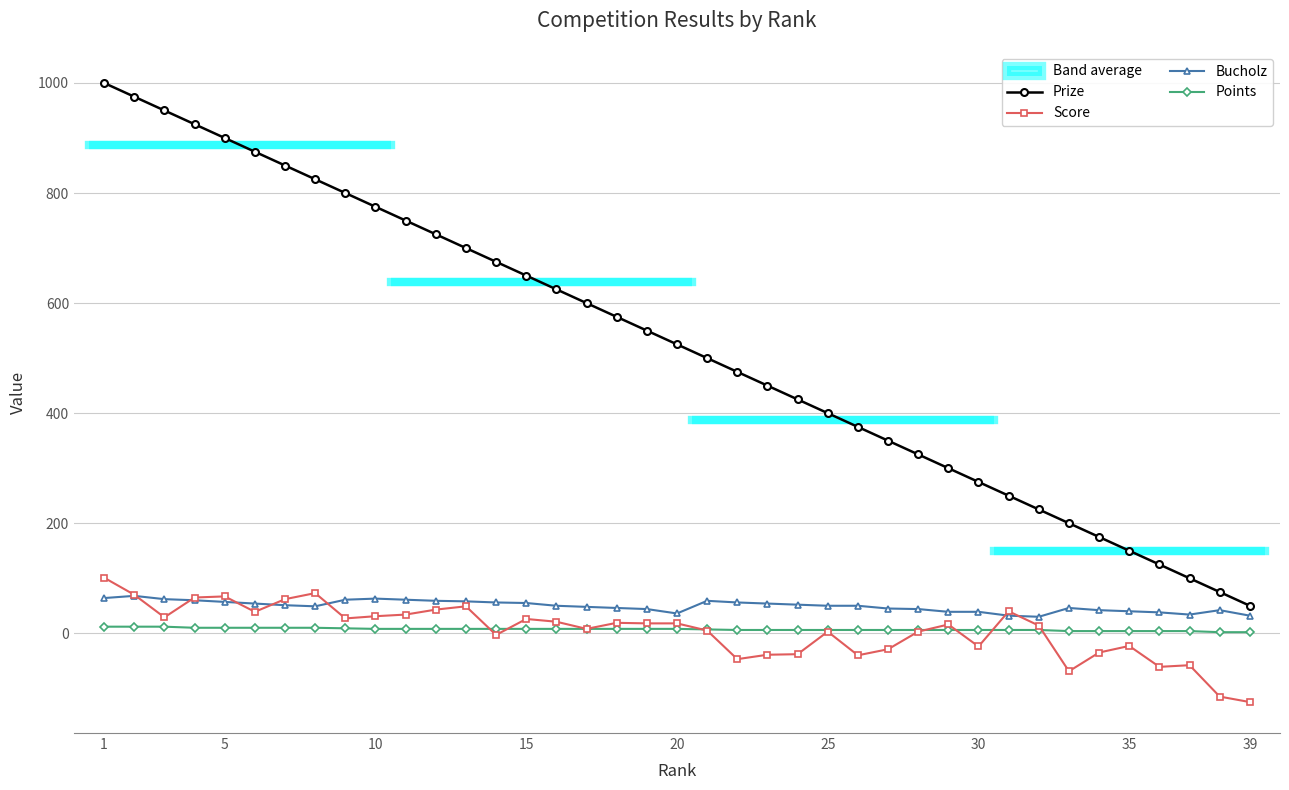

The value of Points at 5 is 10. True or false?

True